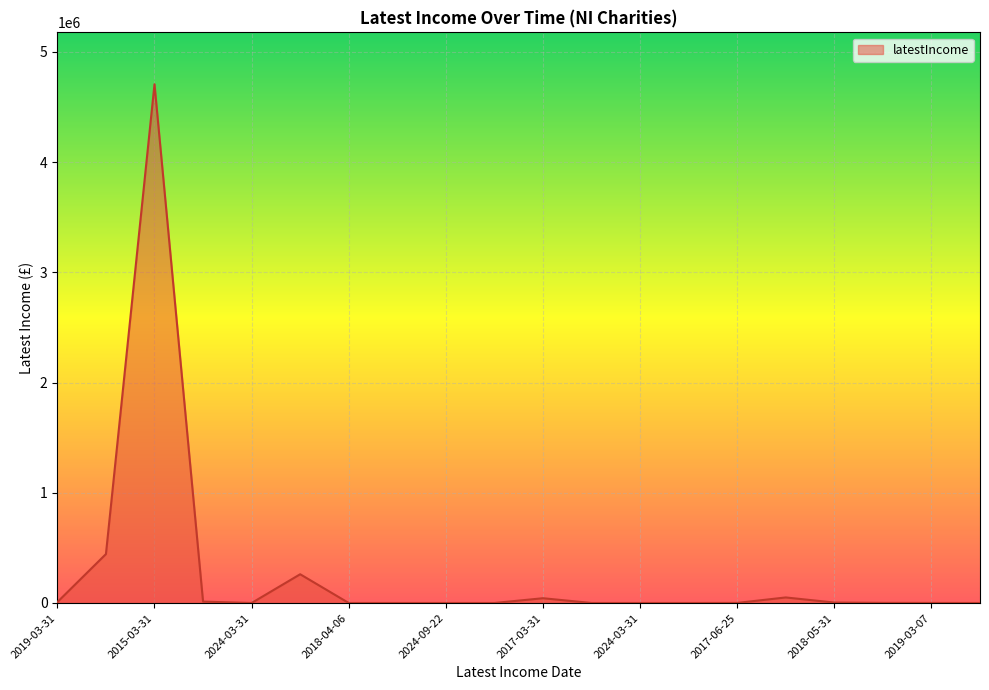

What is the maximum value shown in the chart?

4705672